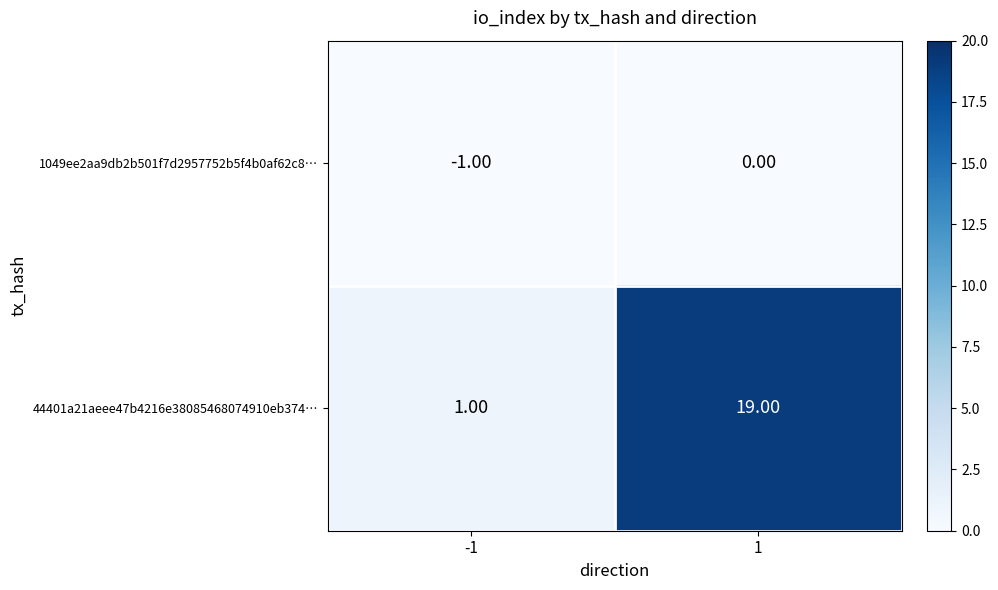

Which series has the largest total across all categories?

44401a21aeee47b4216e38085468074910eb374…